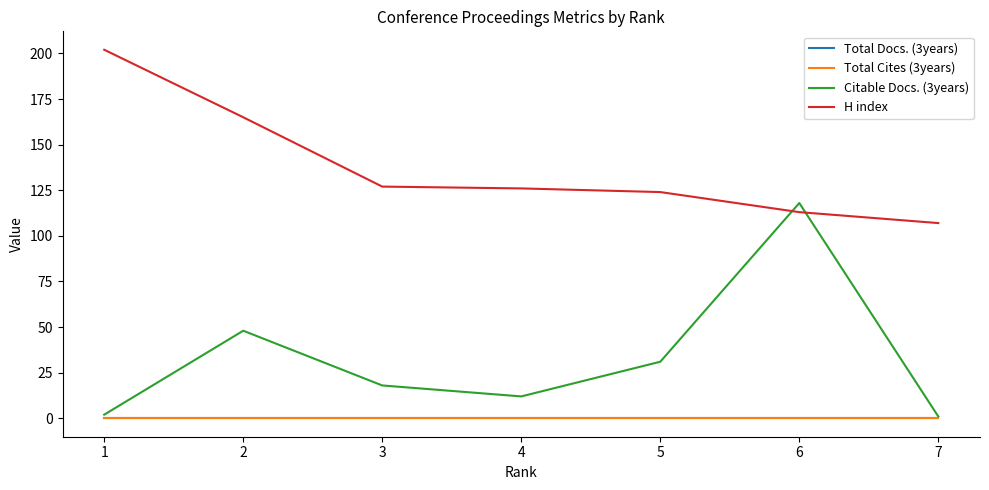

What is the difference between the highest and lowest values at 7?

107